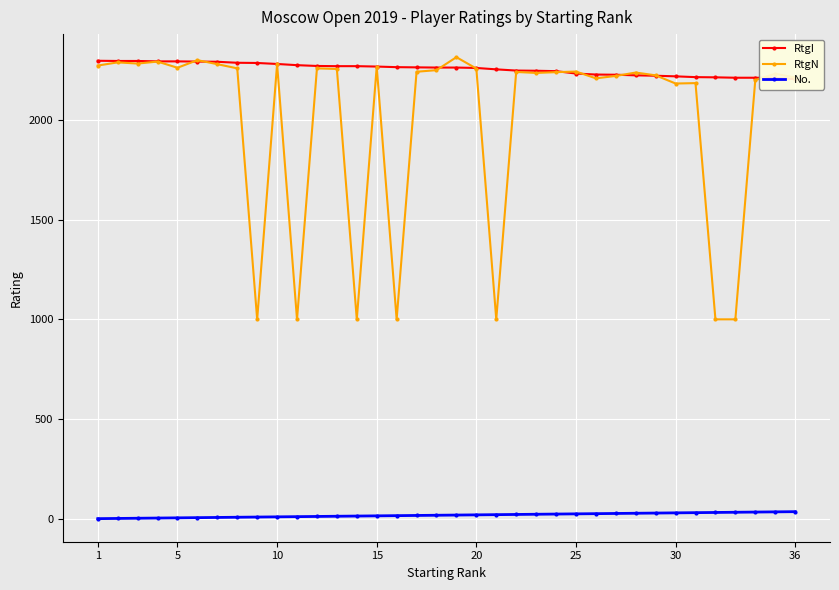

True or false: No. has a value of 5 at 5.

True